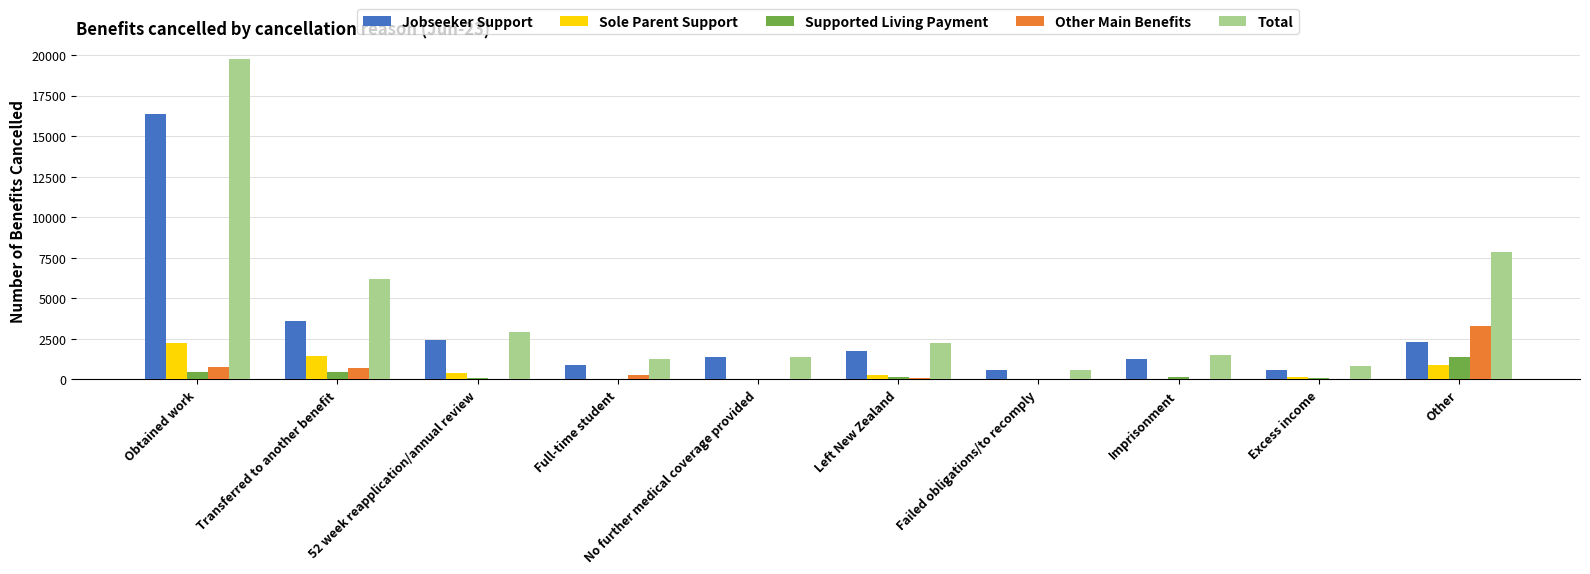

Which series changed the most between Transferred to another benefit and No further medical coverage provided?

Total